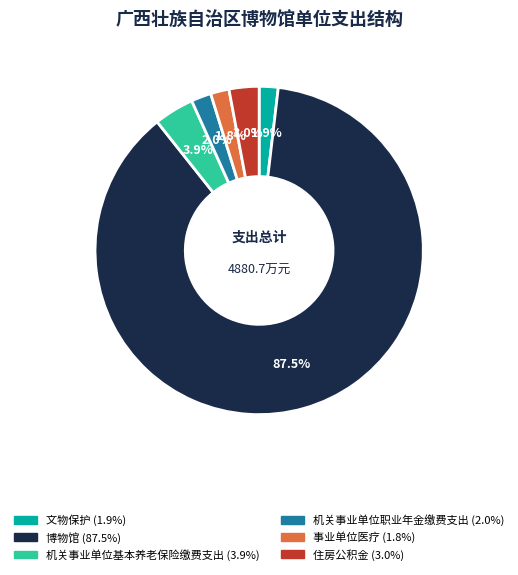

Approximately how many times larger is the value at 机关事业单位职业年金缴费支出 compared to 机关事业单位基本养老保险缴费支出?

0.5